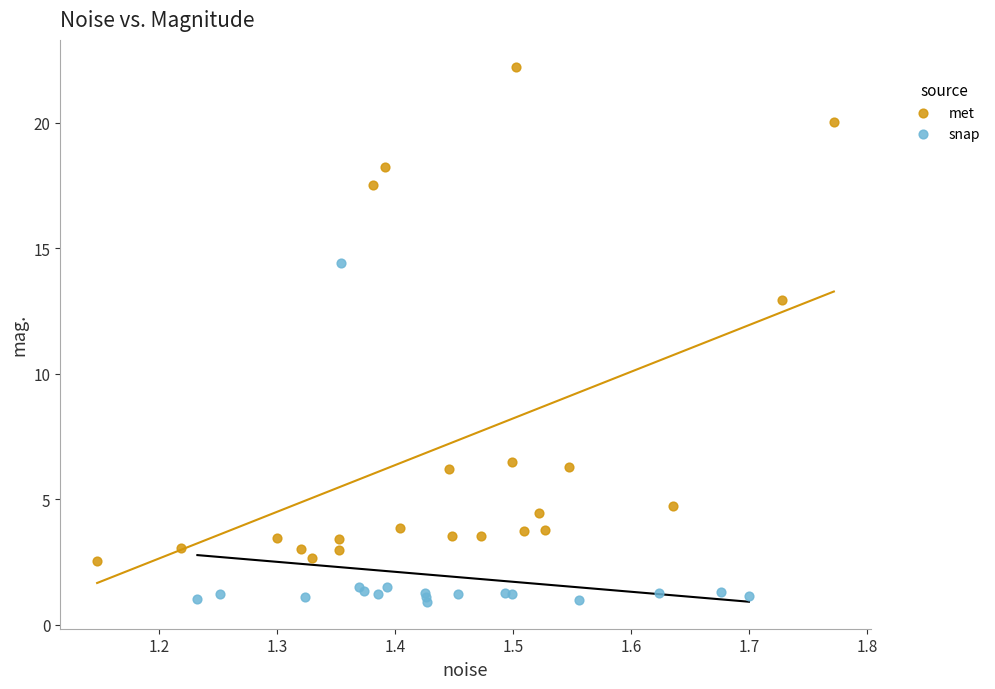

Which series reaches the minimum Y coordinate?

snap